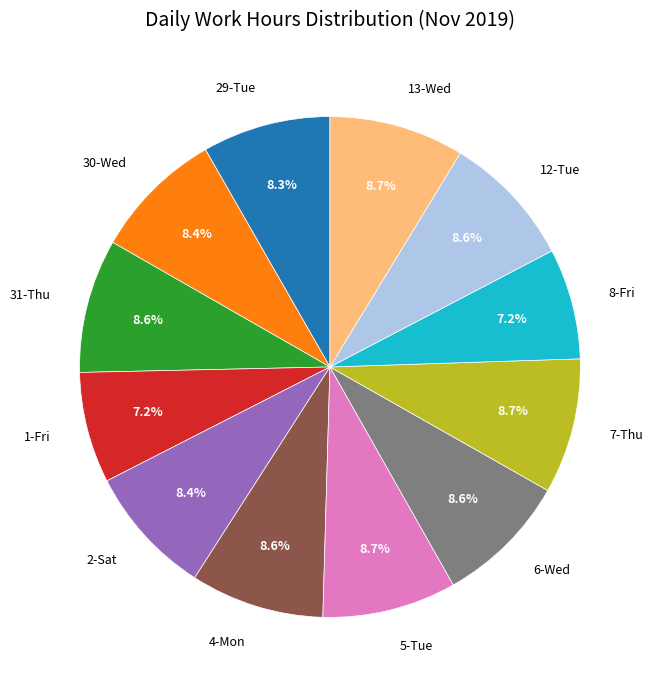

Is there any slice that represents more than half of the pie?

No